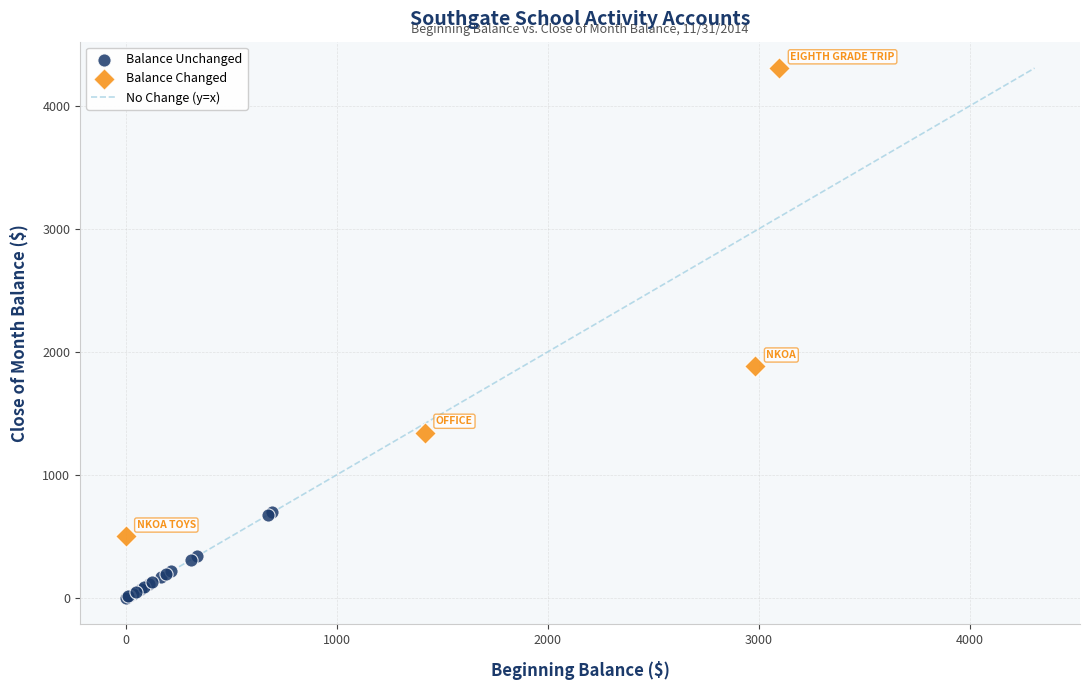

Which series has the largest Y range (max minus min)?

Balance Changed